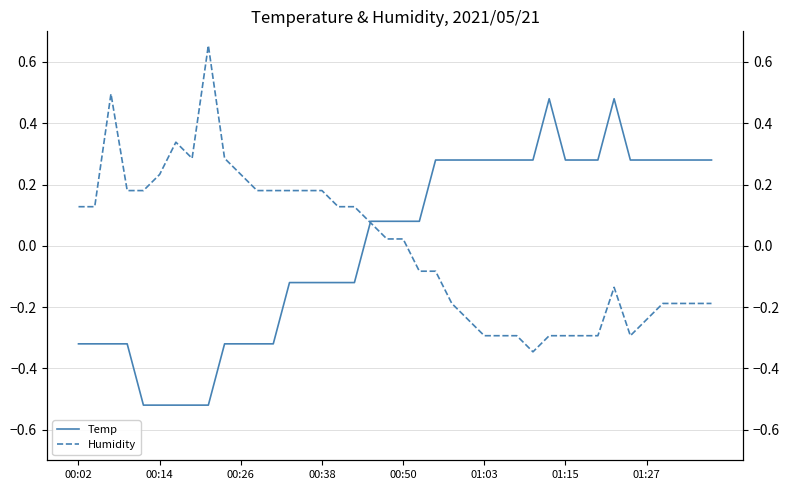

Where is Humidity nearest to the value 0?

19